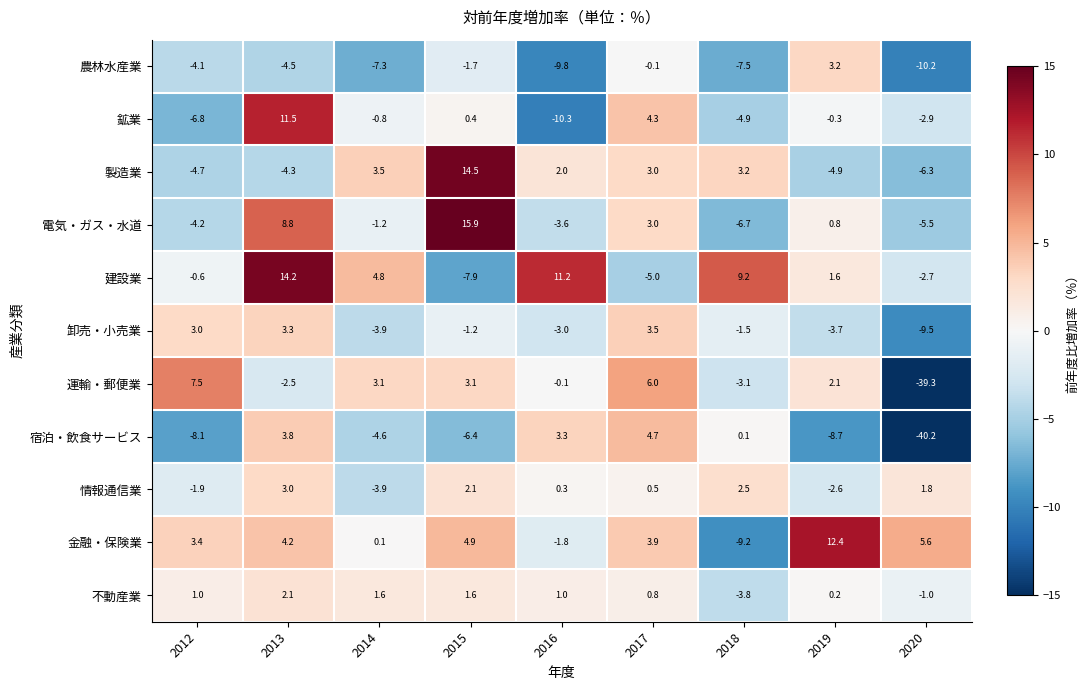

At which label is 金融・保険業 closest to 1?

2014